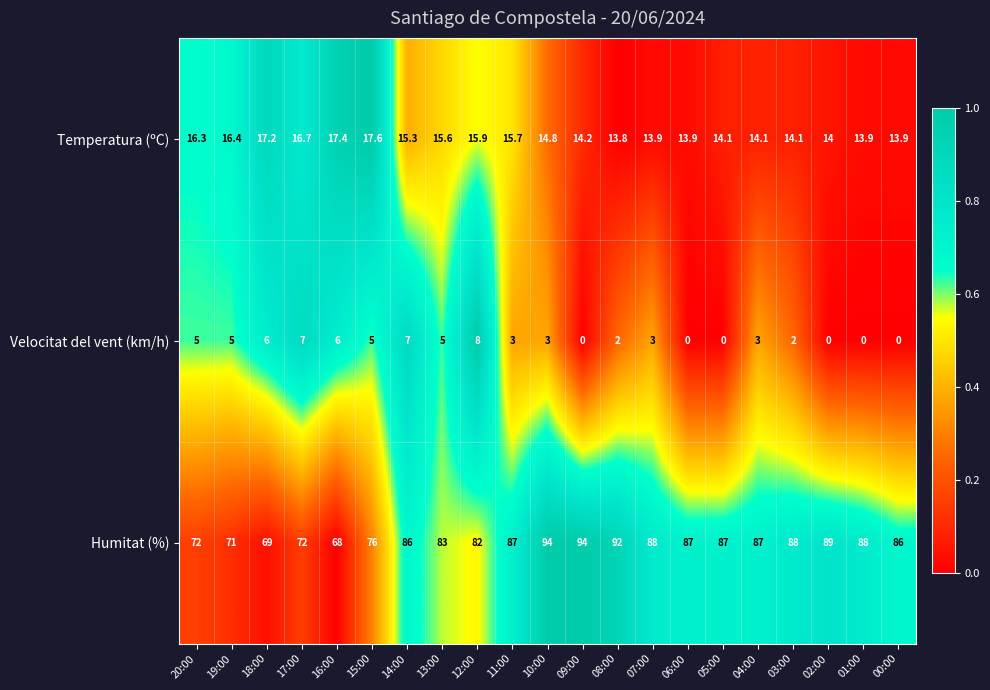

Is it true that Velocitat del vent (km/h) equals 10.6 at 12:00?

False